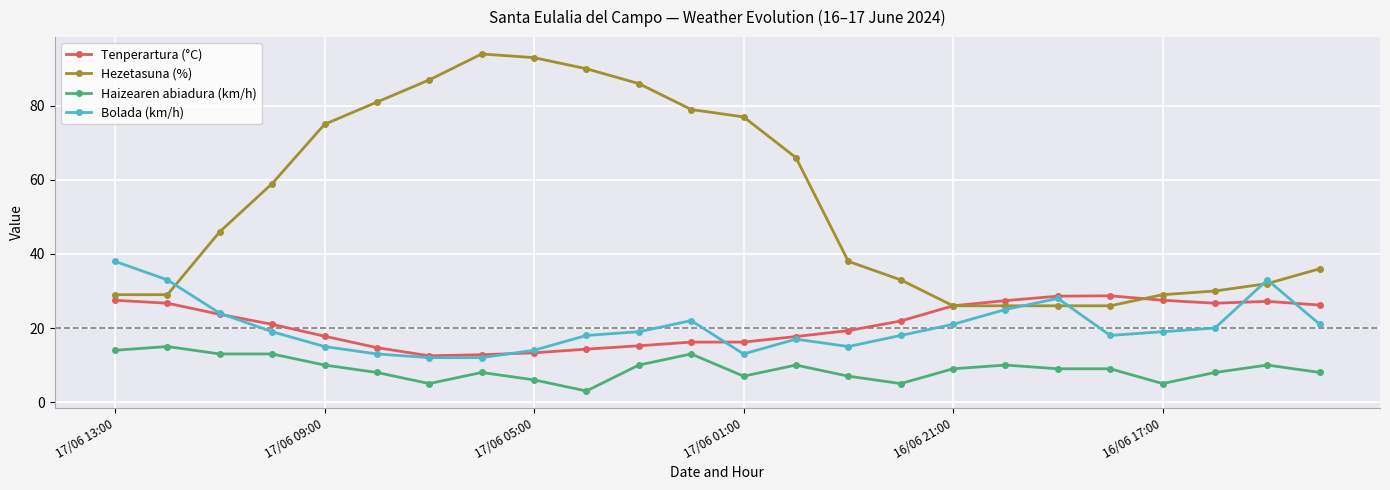

What is the value of the Bolada (km/h) point at the 11th from the left?

19.0